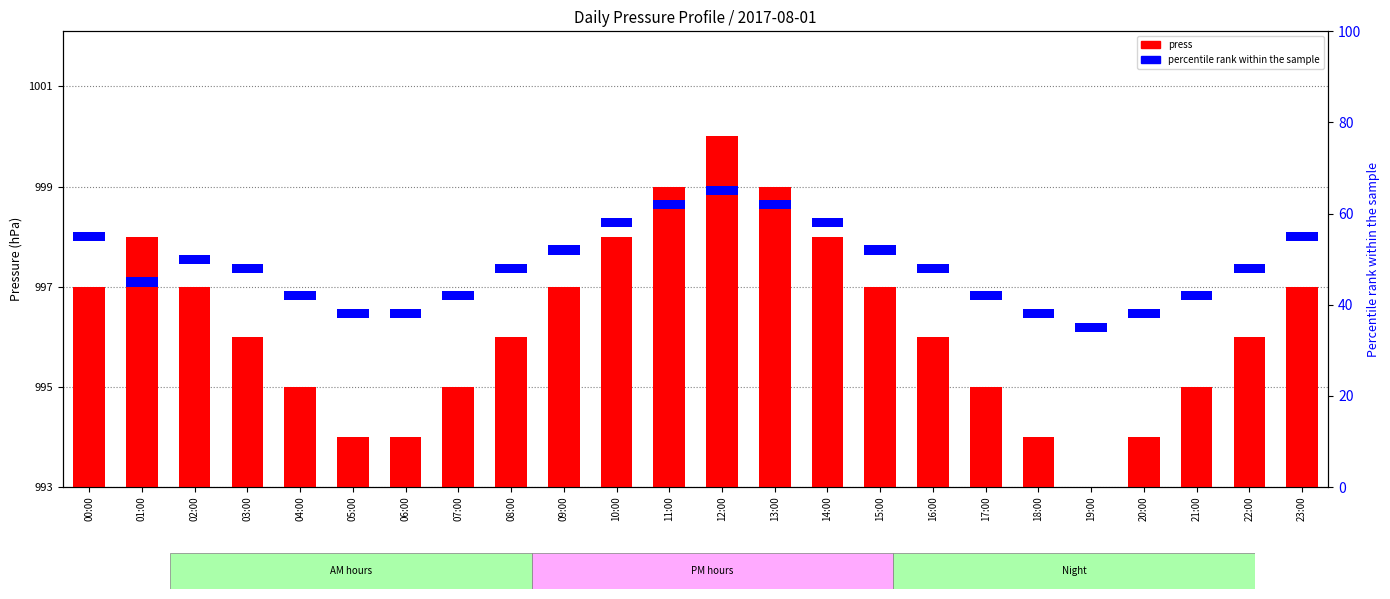

Reading left to right, extract all data points from this chart.

press: 4	5	4	3	2	1	1	2	3	4	5	6	7	6	5	4	3	2	1	0	1	2	3	4
percentile rank within the sample: 2	2	2	2	2	2	2	2	2	2	2	2	2	2	2	2	2	2	2	2	2	2	2	2